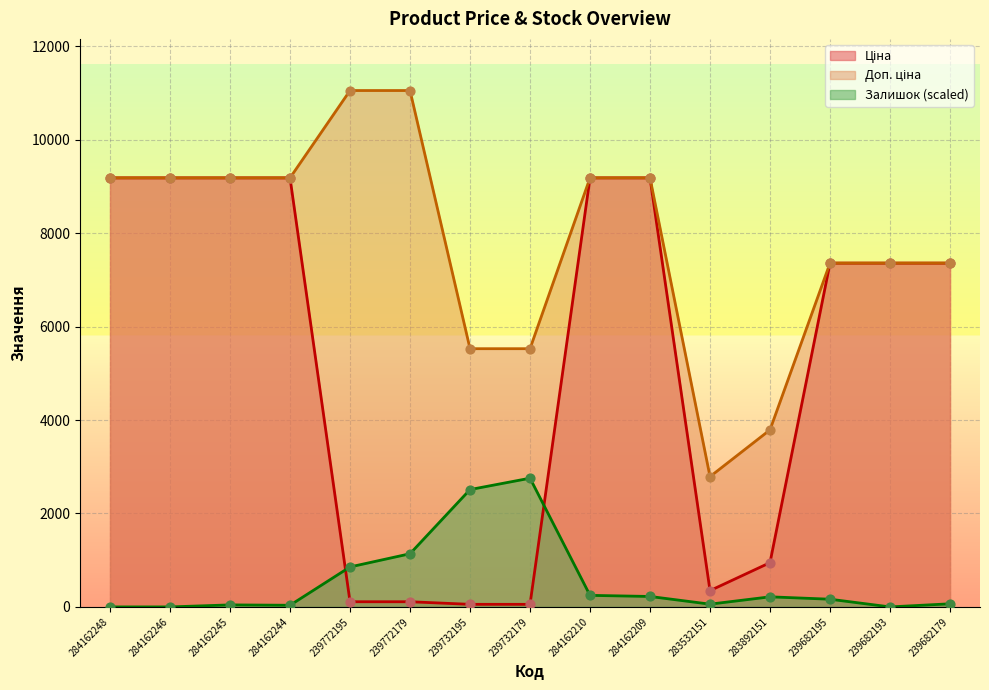

At which category is the sum across all series the highest?

284162210